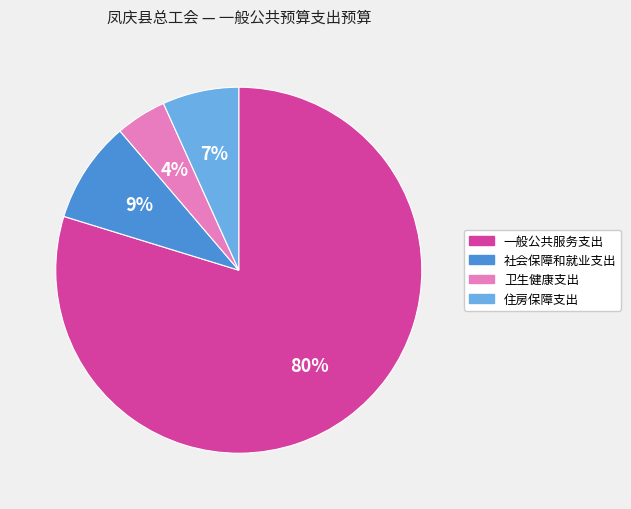

To the nearest percent, what is the average slice percentage?

25%